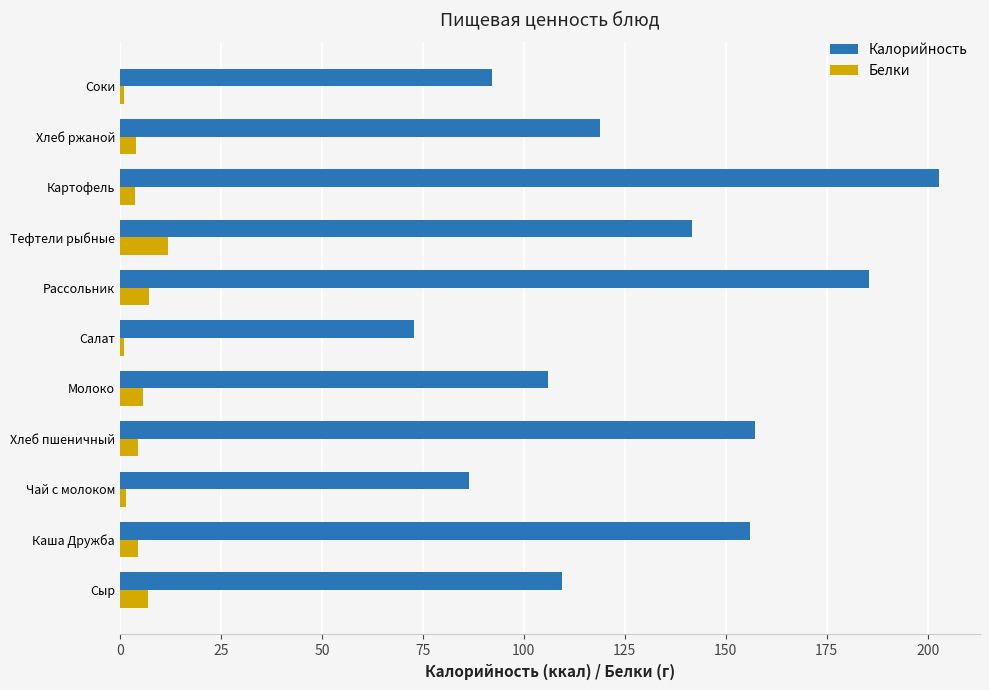

At which label is Калорийность closest to 137?

Тефтели рыбные